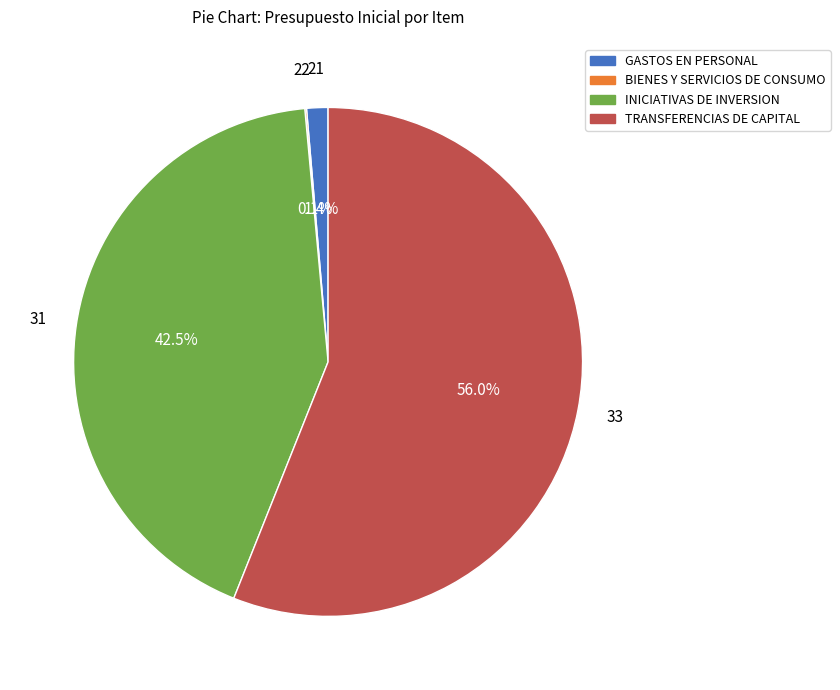

Is there a majority slice in this chart?

Yes